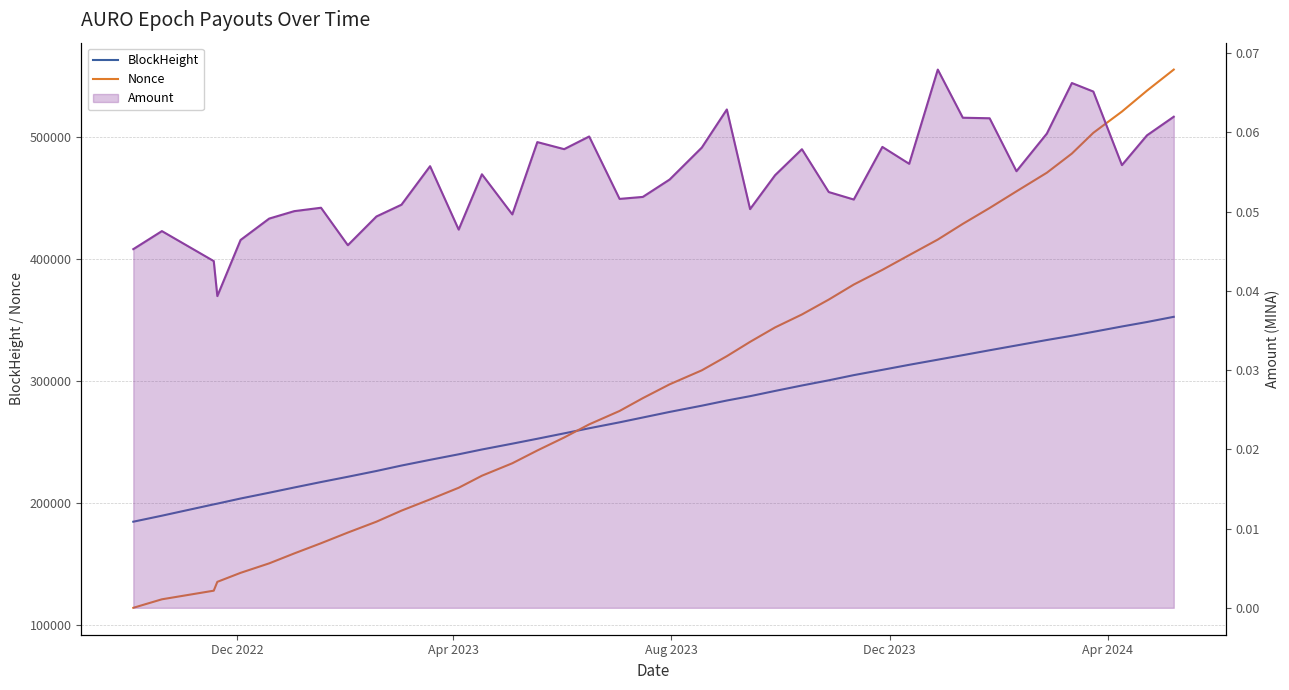

Count the number of categories in the chart.

40